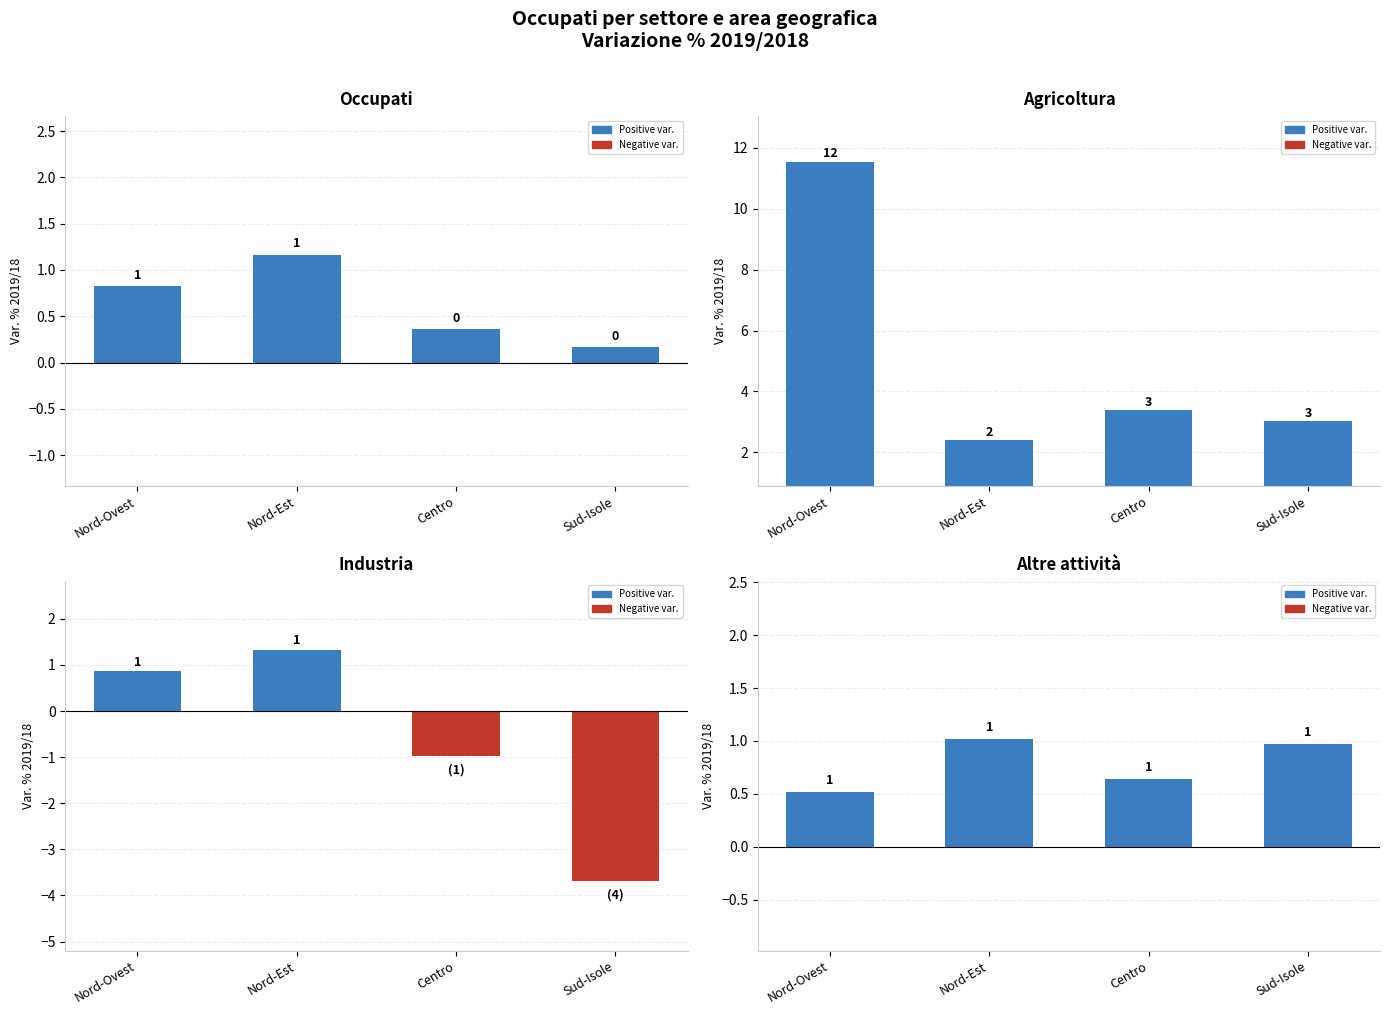

What is the label of the 2nd bar from the right?

Centro